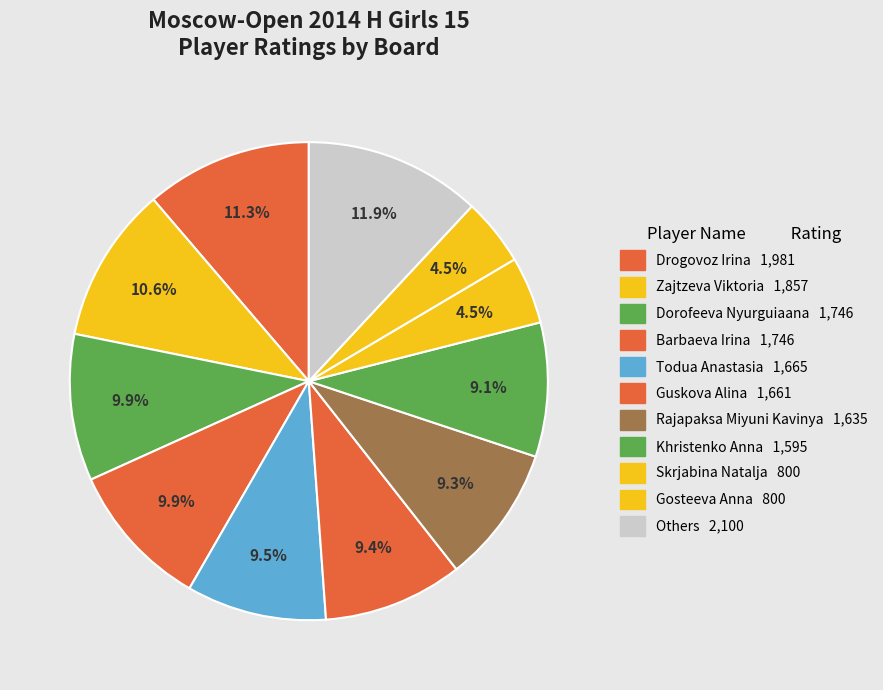

How many segments does this pie chart have?

11